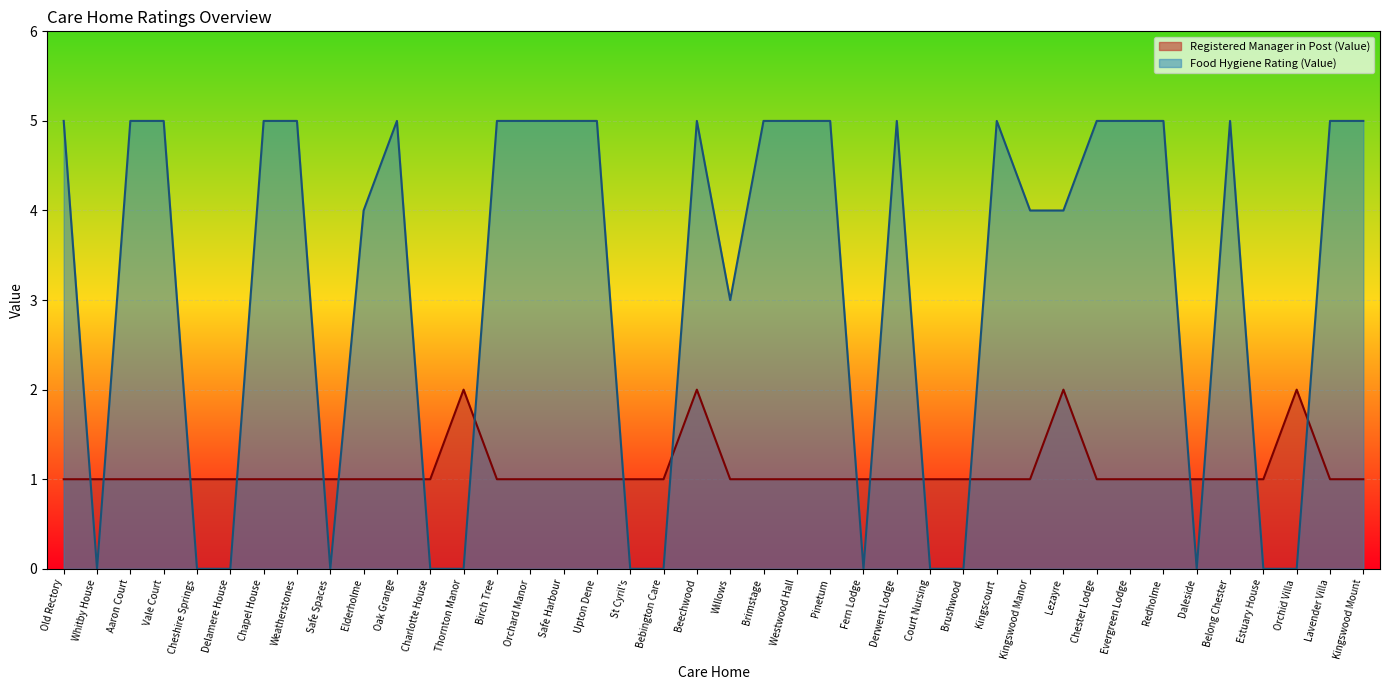

The value of Food Hygiene Rating (Value) at Fern Lodge is 2. True or false?

False